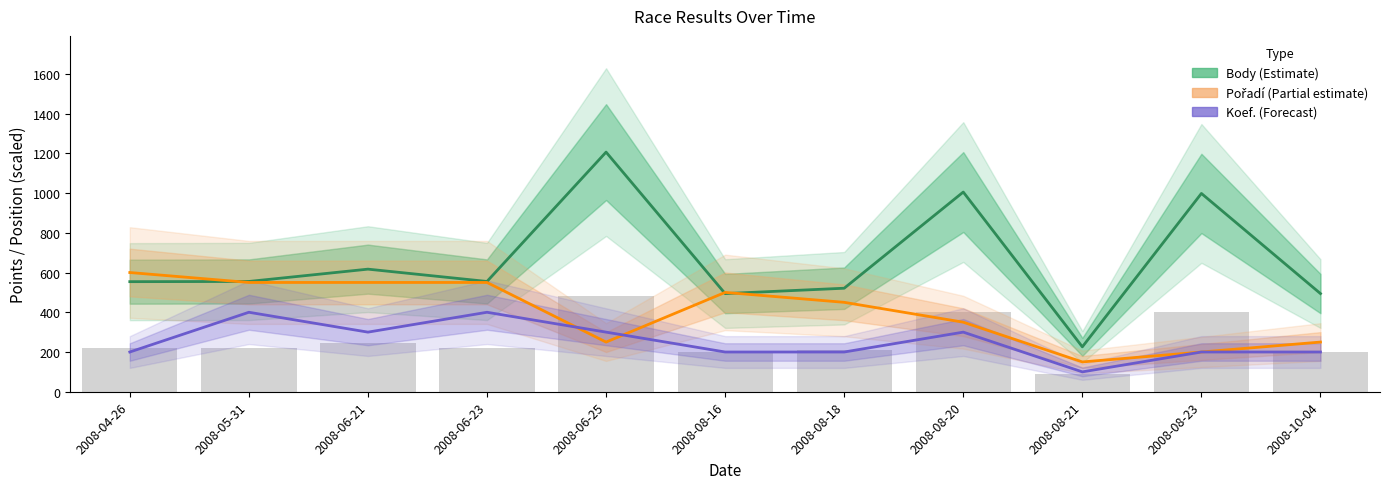

What are all the series names shown in the legend?

Body (Estimate), Pořadí (Partial estimate), Koef. (Forecast)